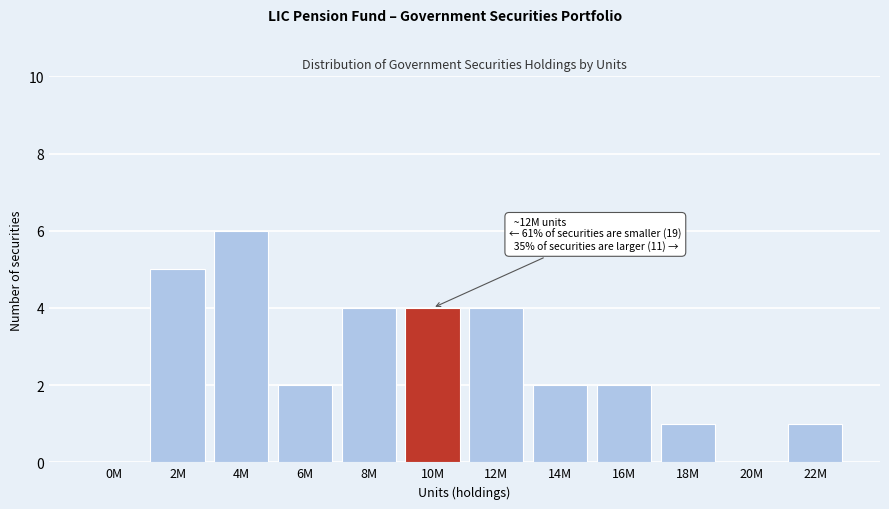

Reading right to left, what are all the values shown in this chart?

22M=1	20M=0	18M=1	16M=2	14M=2	12M=4	10M=4	8M=4	6M=2	4M=6	2M=5	0M=0